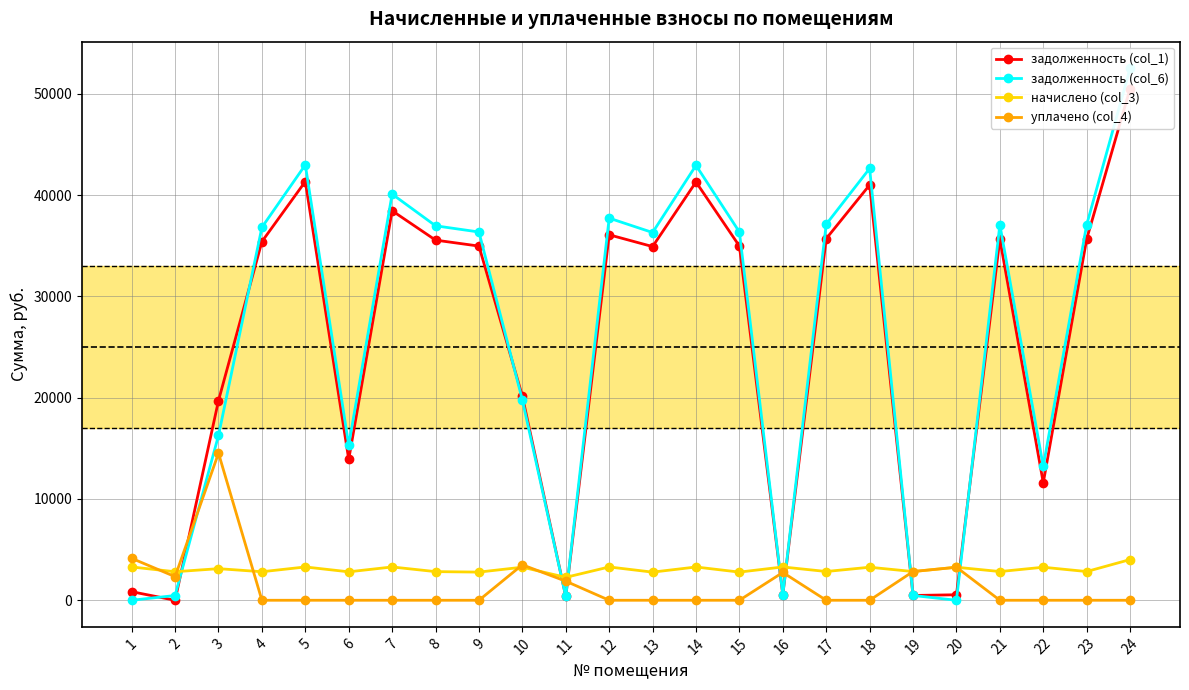

Which series has the largest range (max minus min)?

задолженность (col_6)